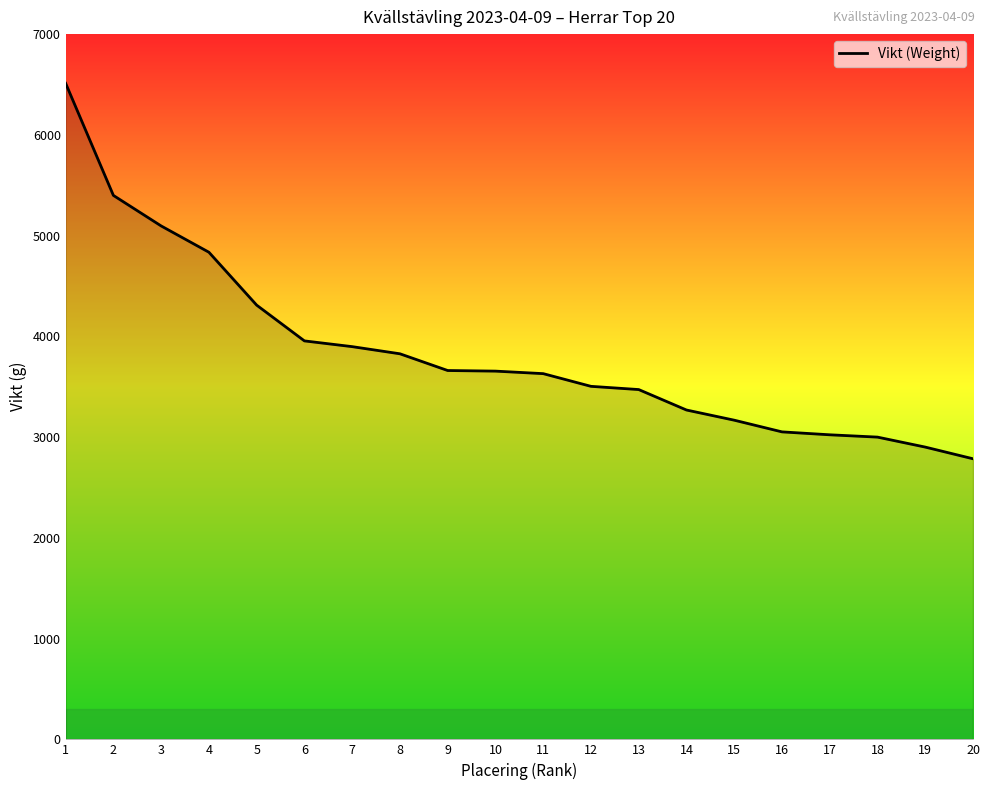

The value at 17 is 735. True or false?

False